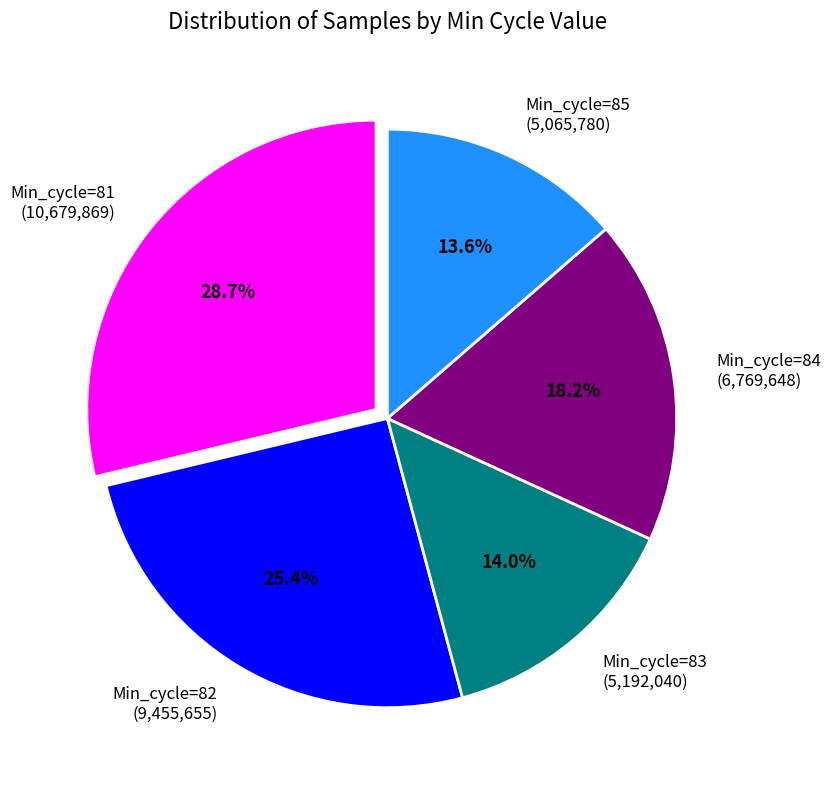

Approximately how many times larger is the value at Min_cycle=81 compared to Min_cycle=84?

1.6